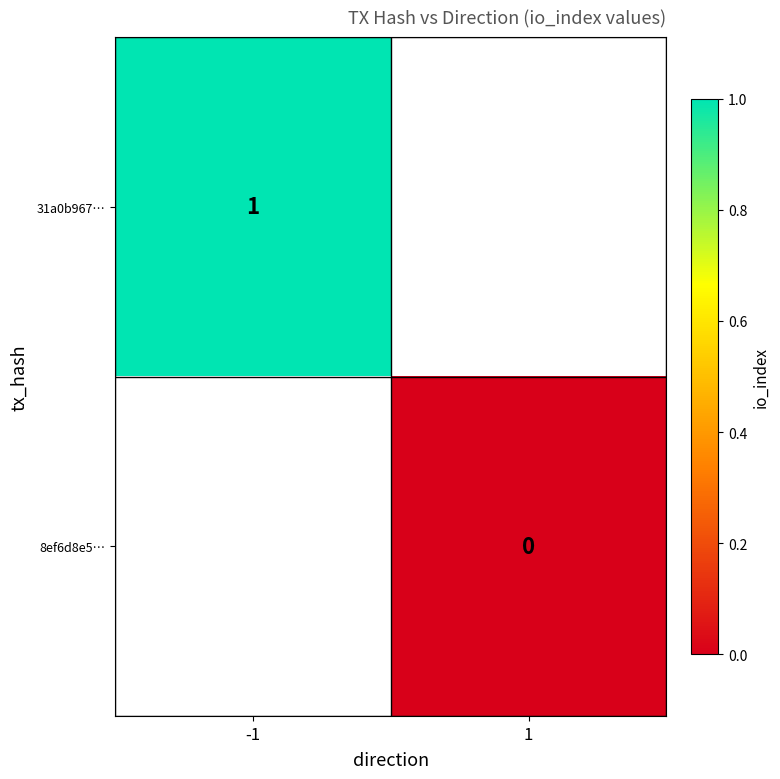

At which category does the chart reach its peak across all series?

-1